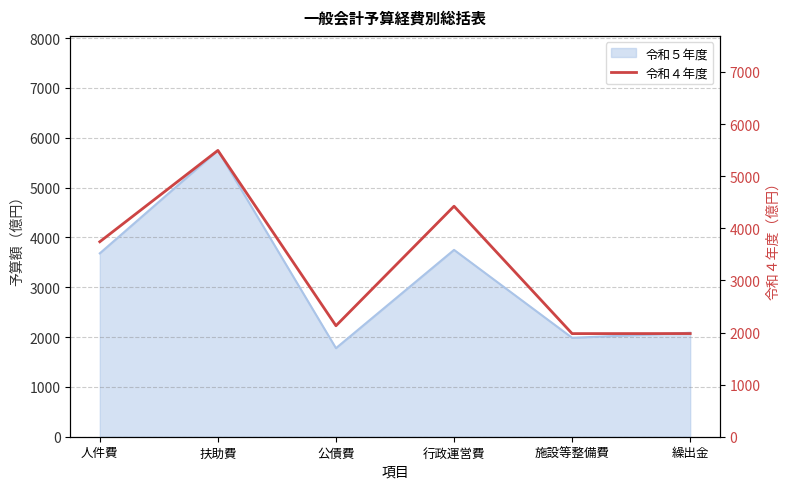

Reading left to right, what are all the values shown in this chart?

3742	5495	2130	4424	1979	1980